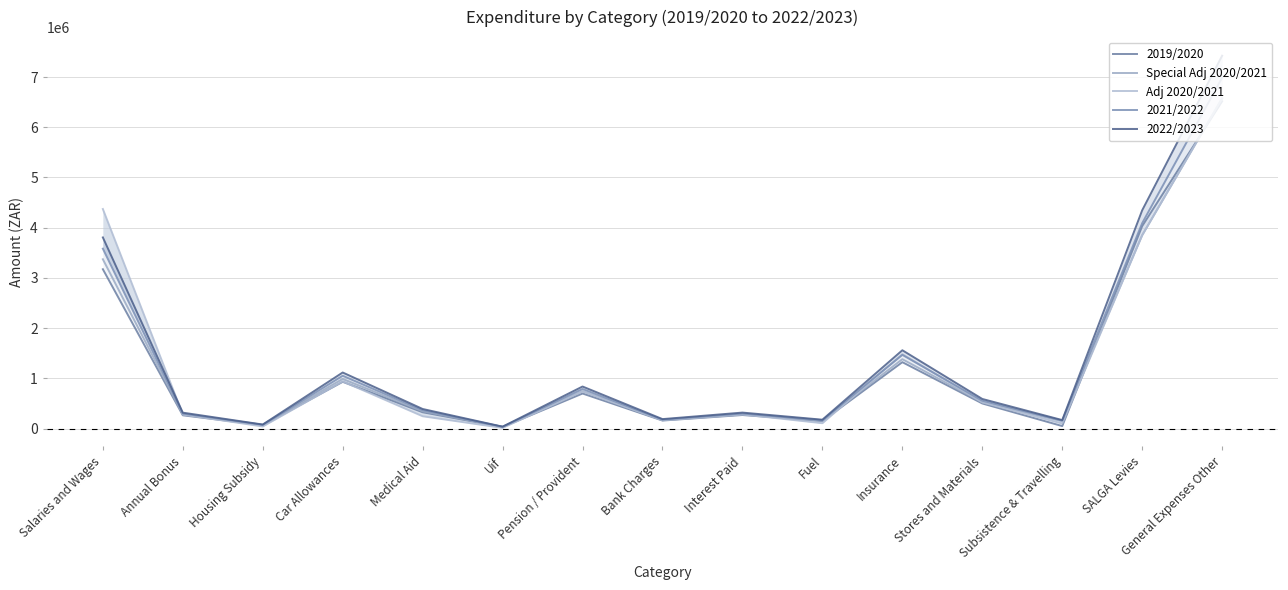

What is the maximum value shown in the chart?

7424397.9